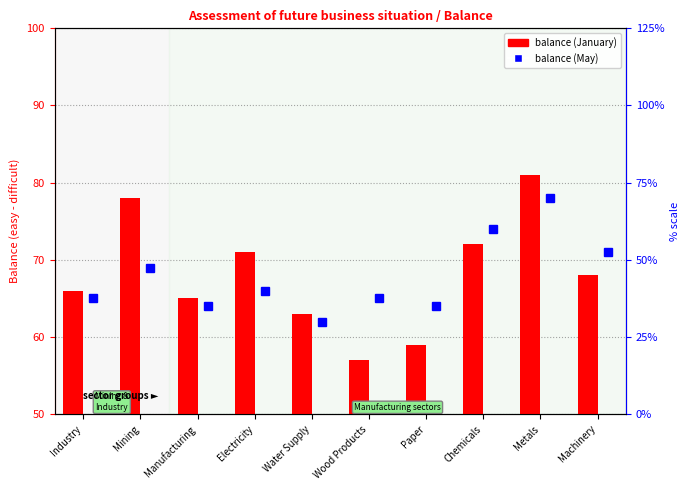

Rank the categories by value from highest to lowest.

Metals, Mining, Chemicals, Electricity, Machinery, Industry, Manufacturing, Water Supply, Paper, Wood Products